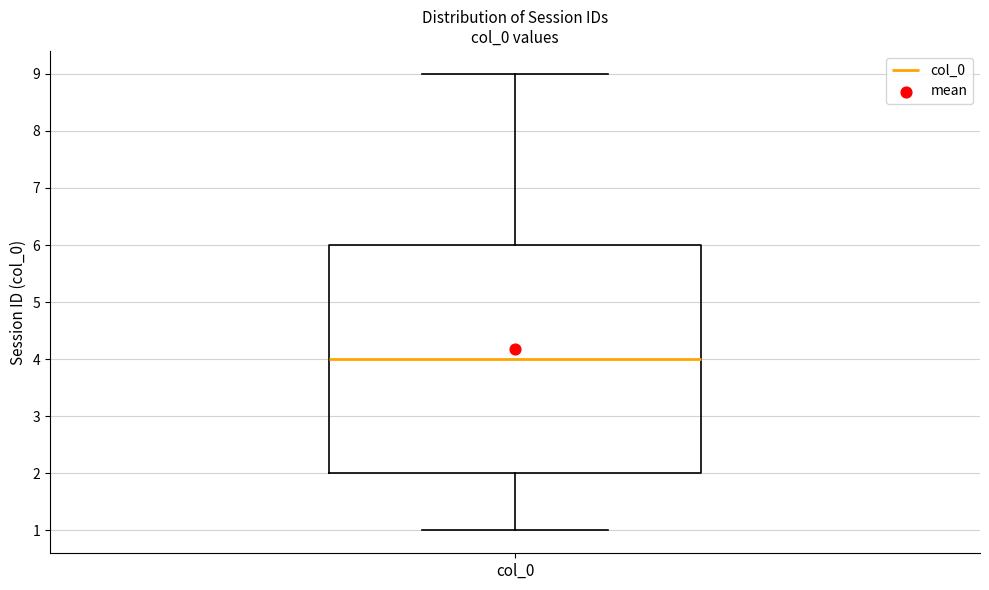

Where does the median line of the box for col_0 sit on the y-axis? The values are not printed on the chart, so give them approximately, as read against the axis.

4